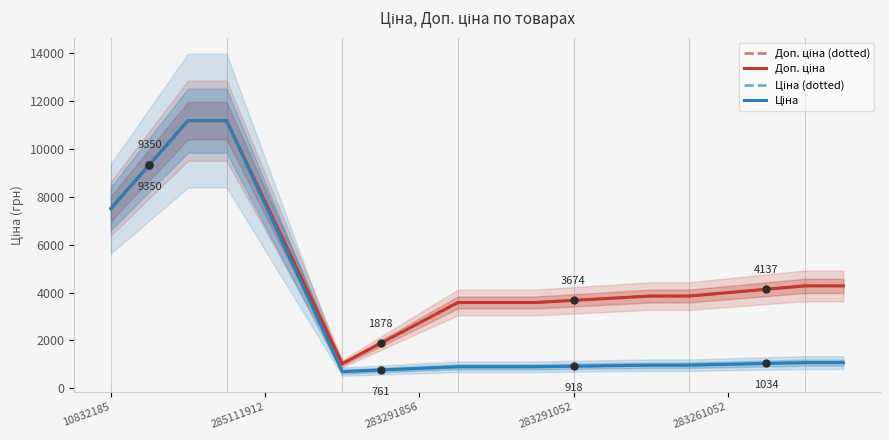

What is the difference between the maximum and second lowest values in the Ціна series?

10427.0